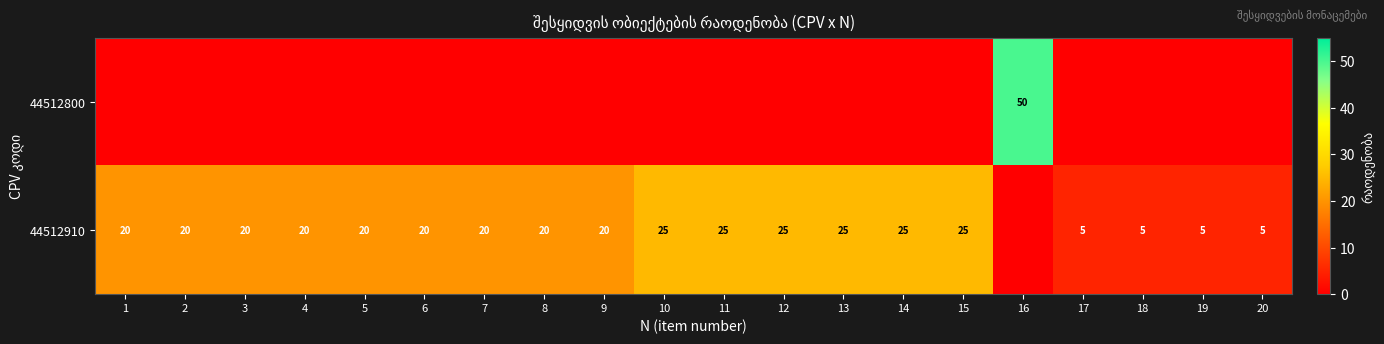

The 44512910 series shows 20 at 2. True or false?

True